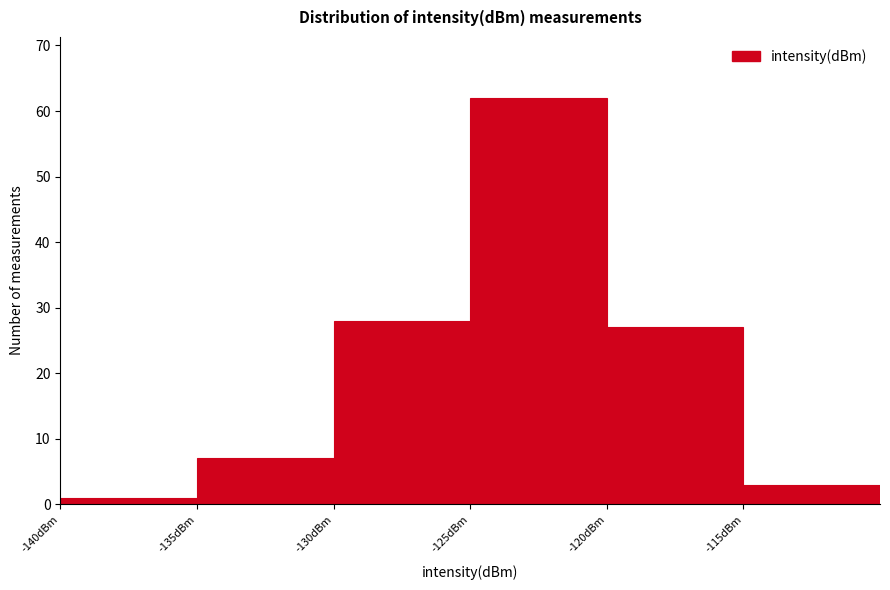

What is the height of the bar covering -115 to -110 on the x-axis? The values are not printed on the chart, so give them approximately, as read against the axis.

3